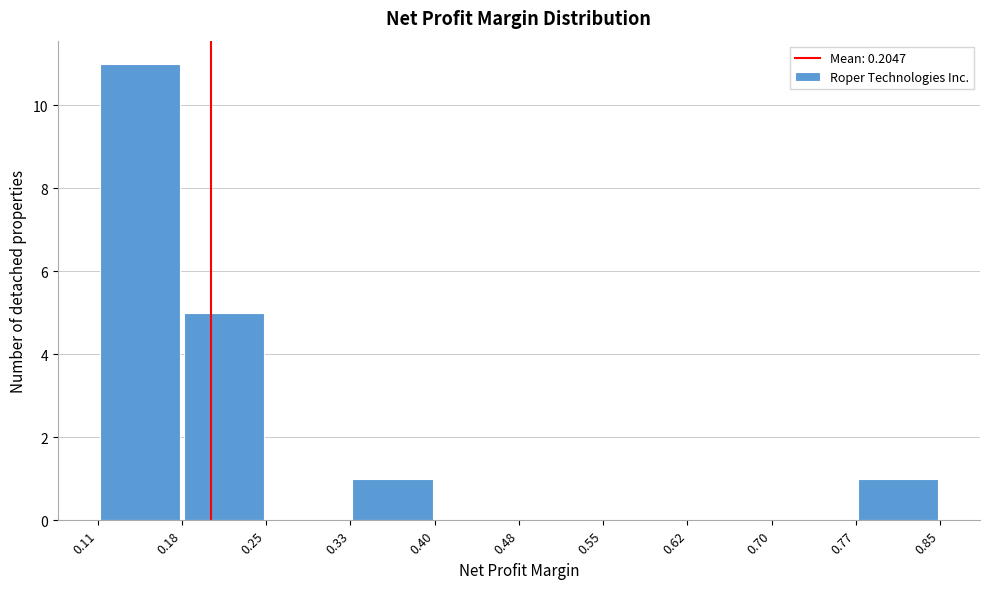

Which range on the x-axis has the tallest bar?

0.11 to 0.18